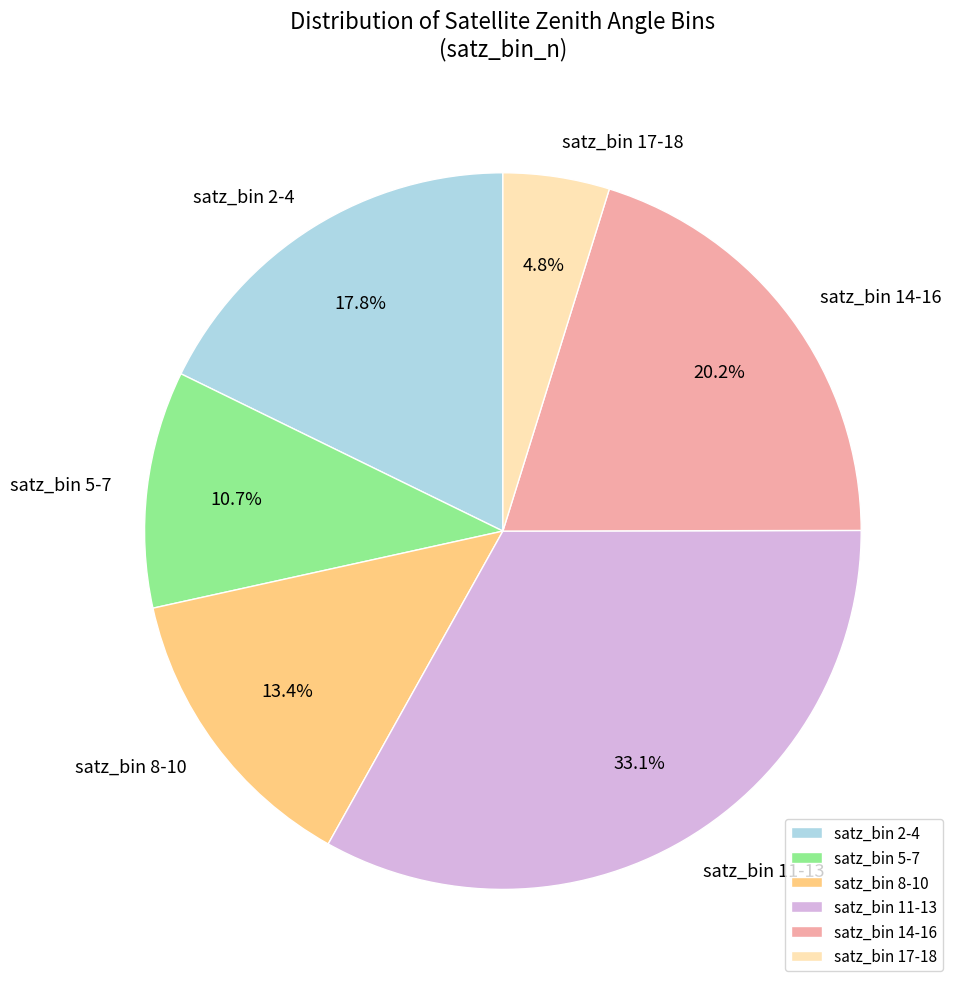

Does any single category account for the majority?

No